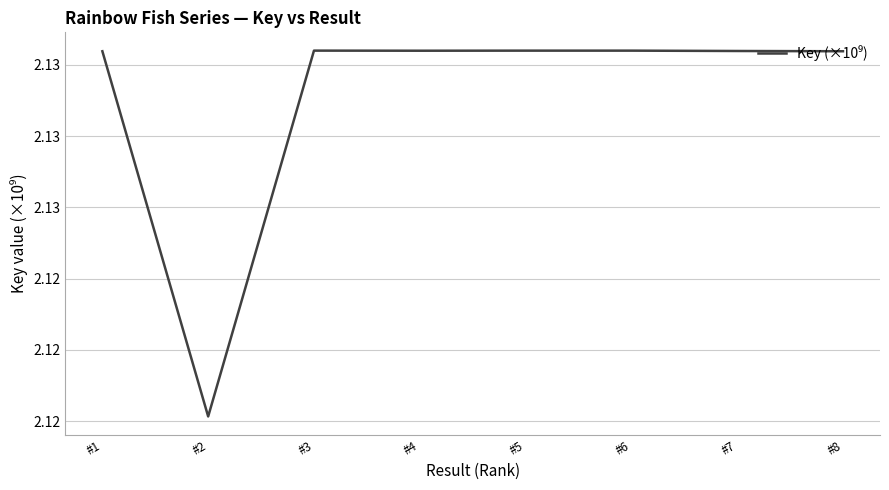

At which category does the data reach its first local peak?

#3